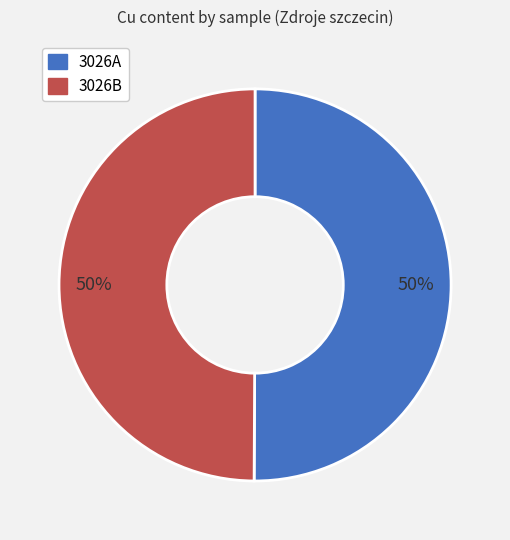

What is the ratio of the value at 3026B to the value at 3026A?

1.0